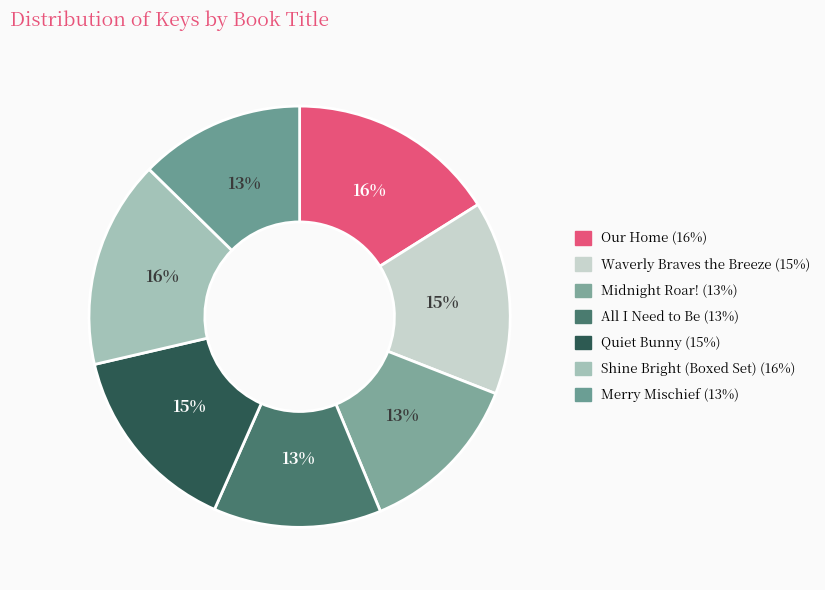

How many segments does this pie chart have?

7